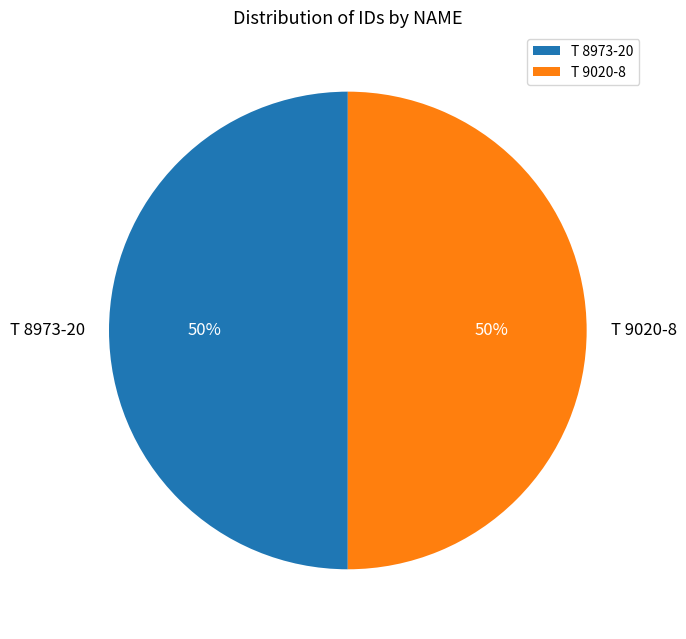

Is the sum of T 8973-20 and T 9020-8 greater than half?

Yes